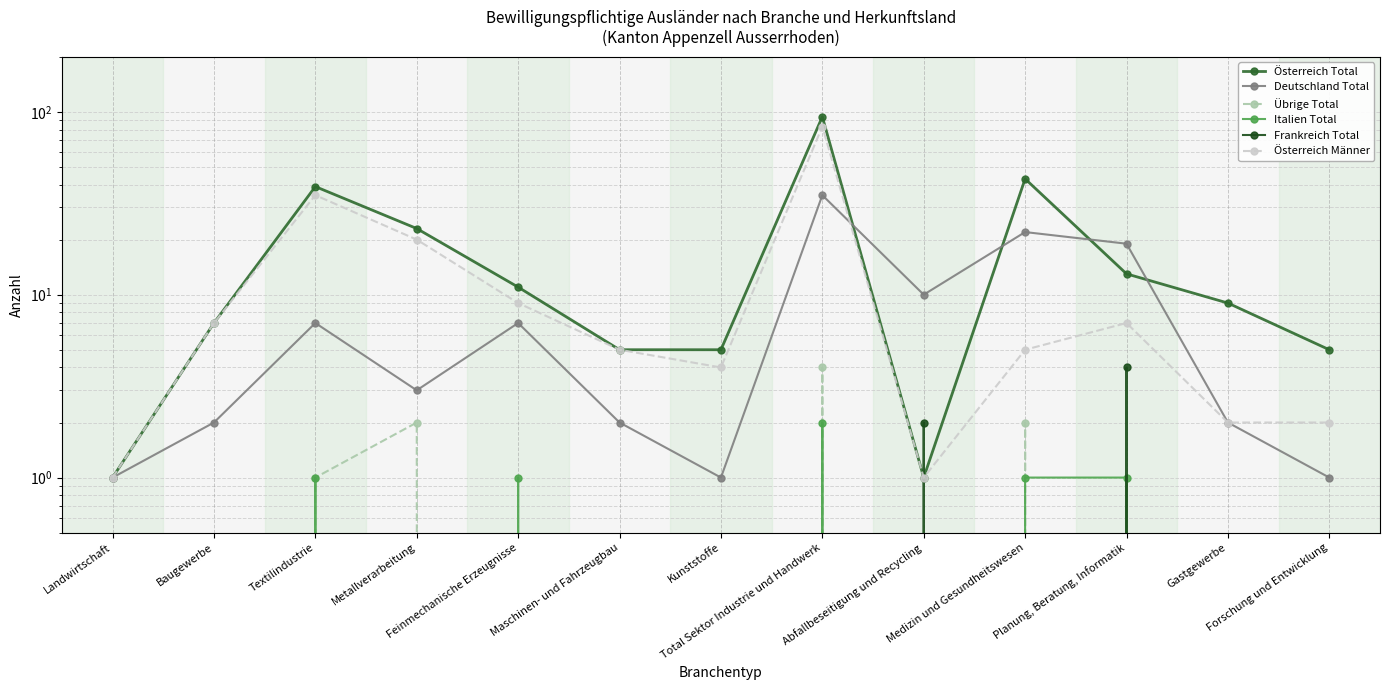

True or false: Österreich Total and Italien Total intersect in this chart.

False